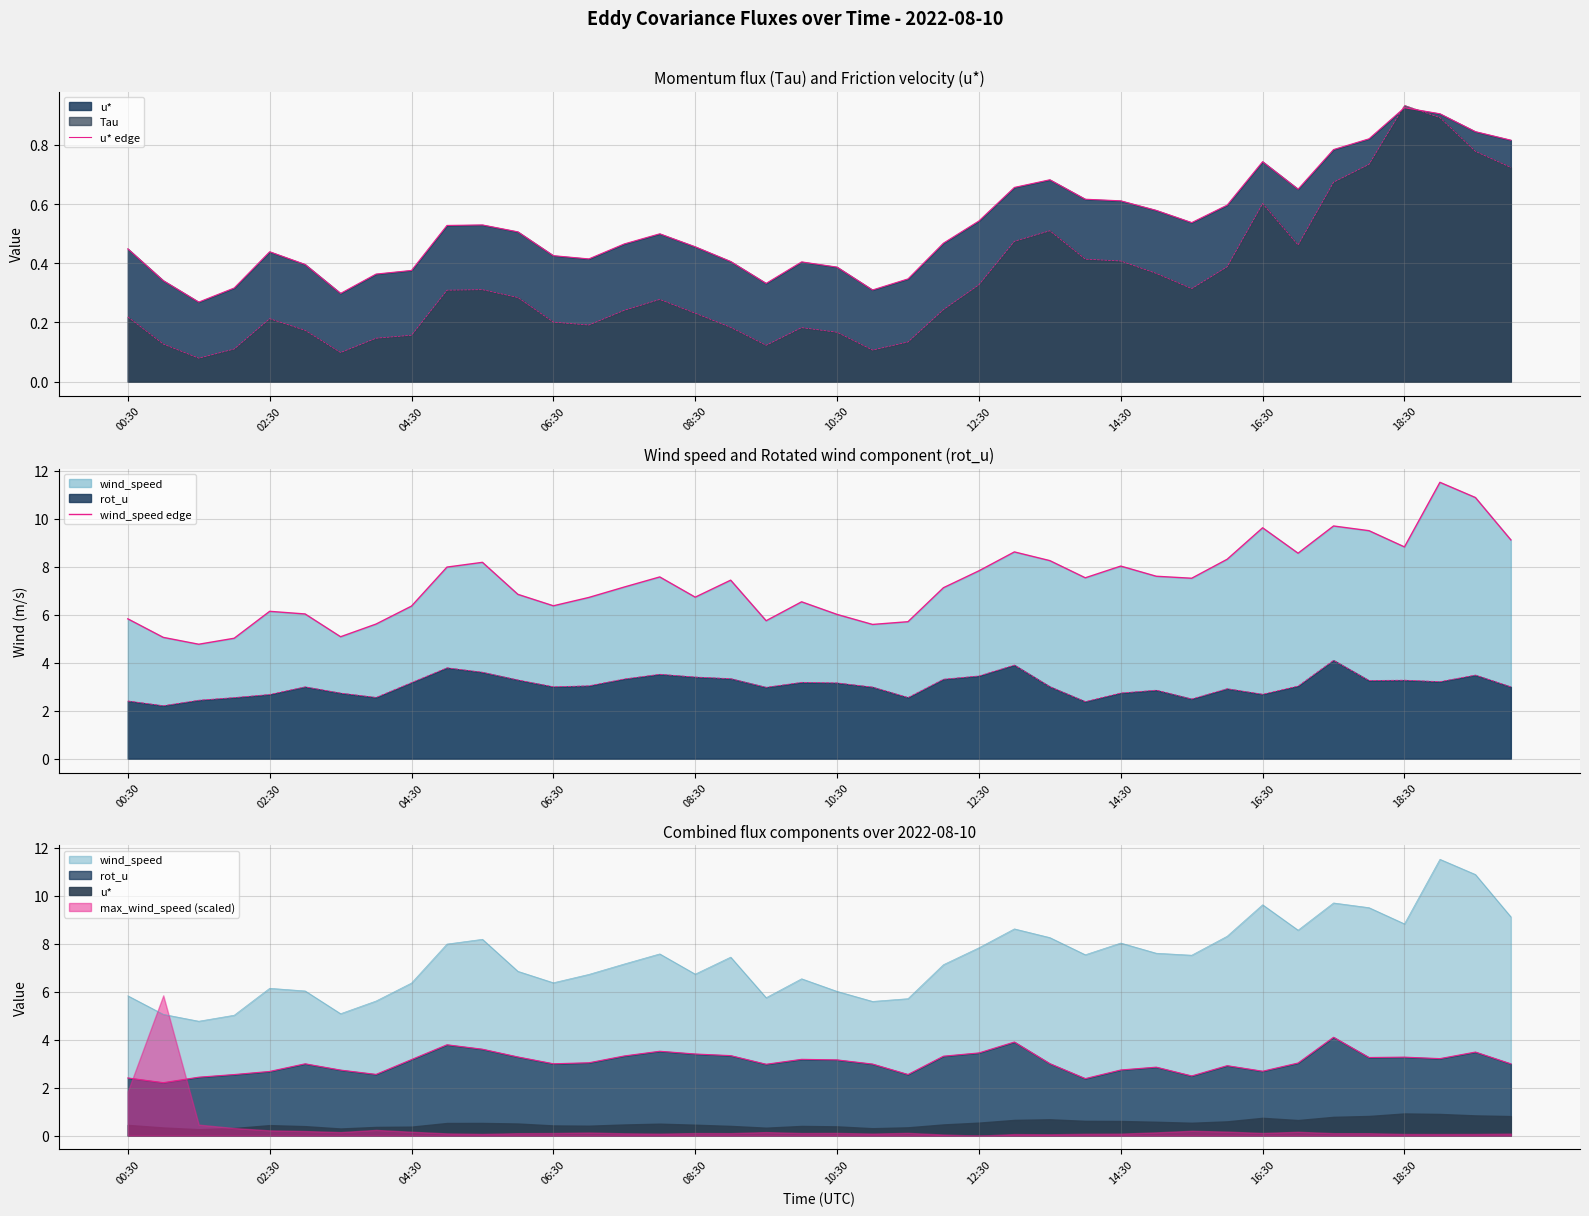

What is the total value across all series at 06:30?

6.8